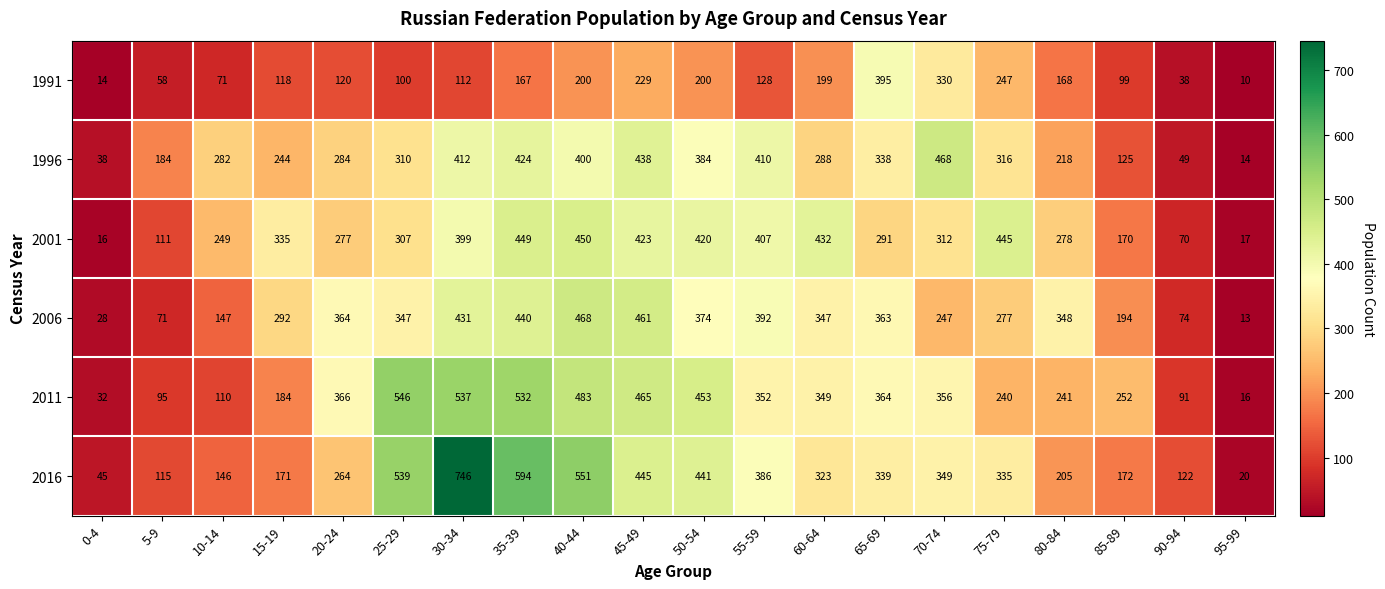

What is the sum of all 1996 values?

5626